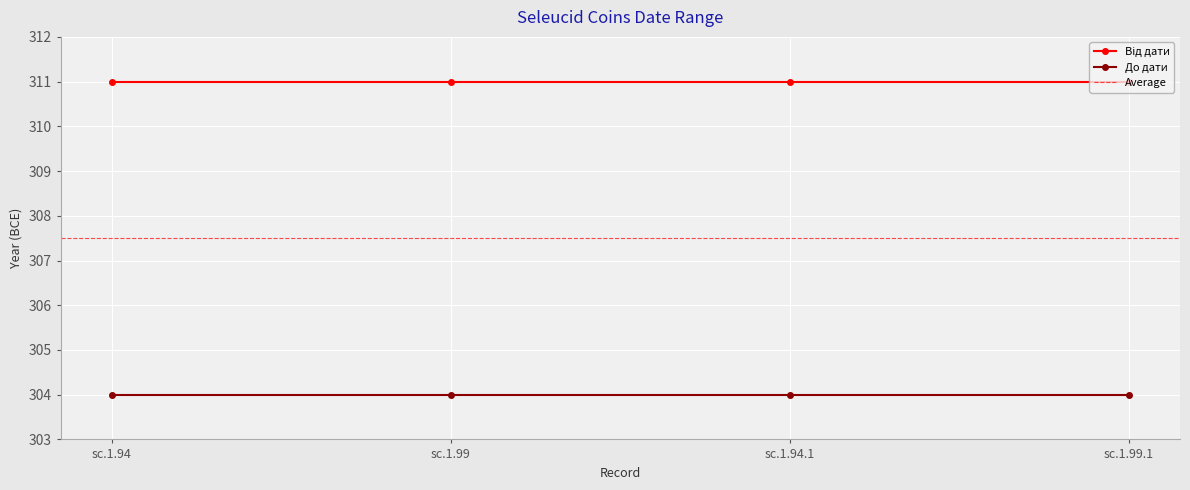

True or false: До дати and Від дати cross at least once.

False